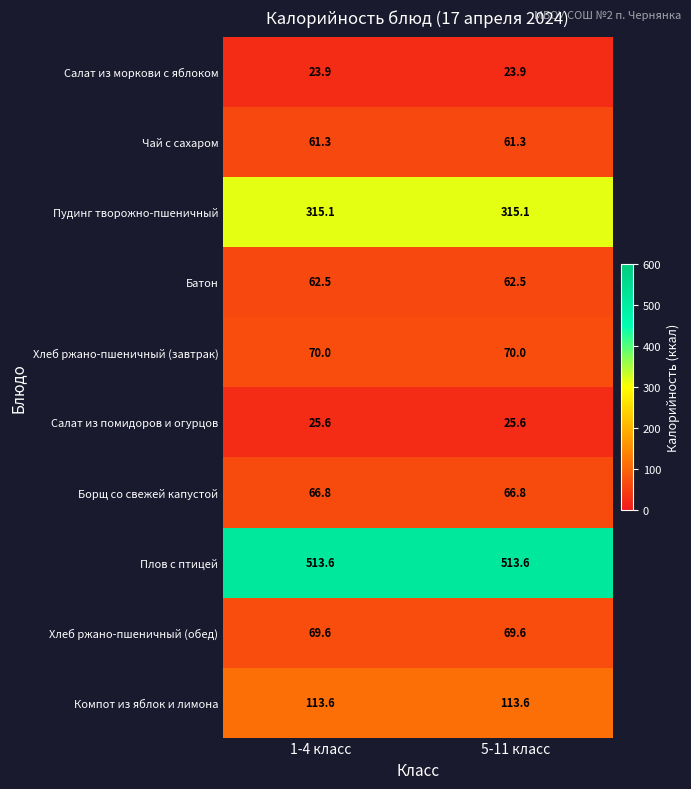

True or false: Салат из помидоров и огурцов has a value of 42.3 at 1-4 класс.

False